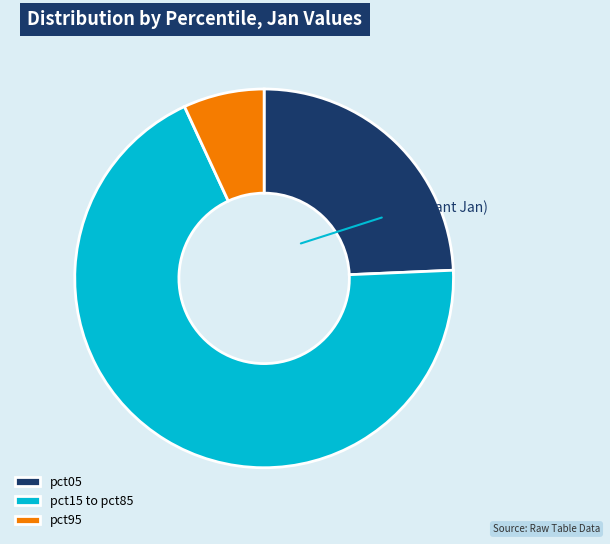

Which has a higher value, pct15 to pct85 or pct95?

pct15 to pct85